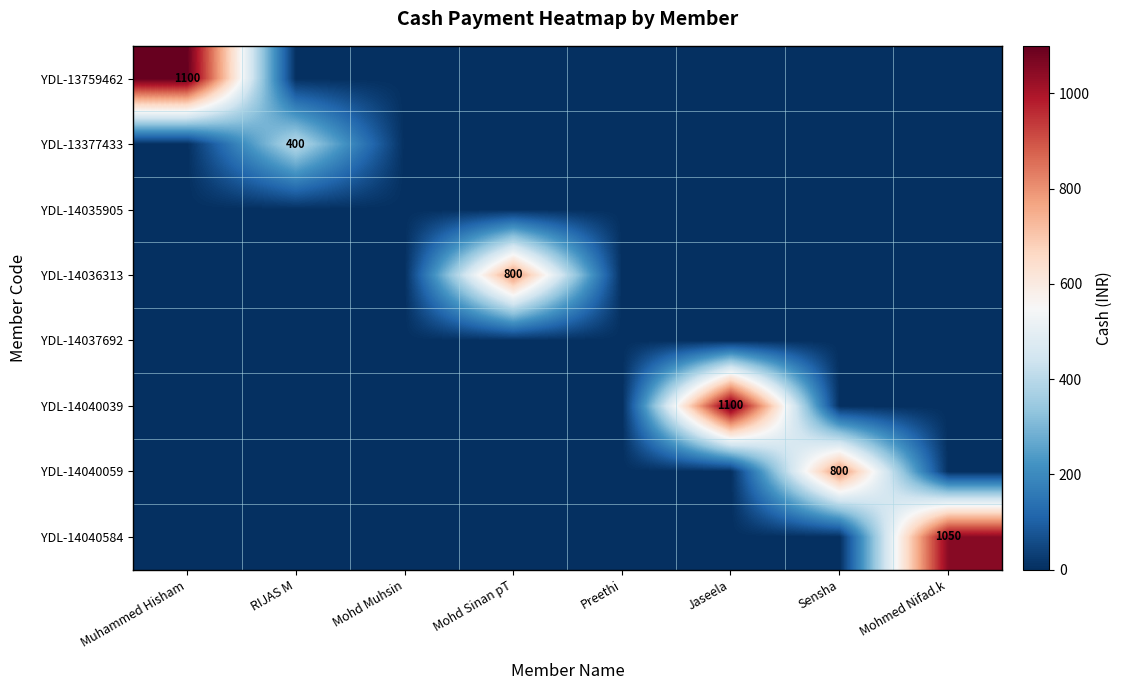

What is the difference between the maximum and minimum values in the YDL-13377433 series?

400